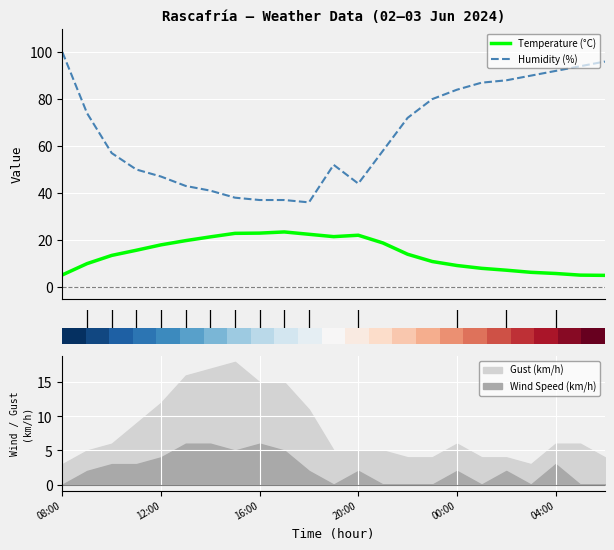

What is the minimum value shown in the chart?

4.9